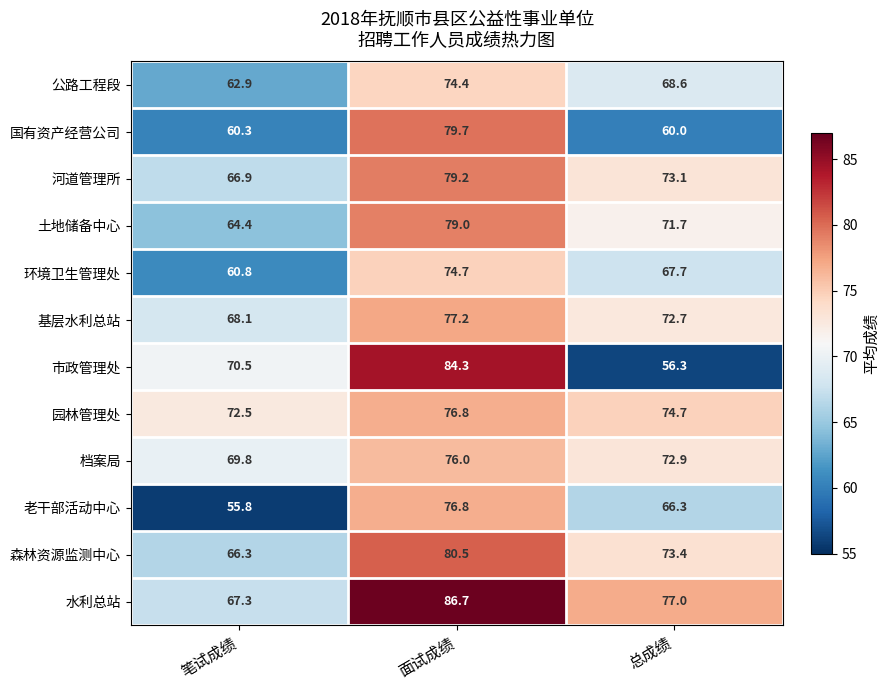

Which series has the largest total across all categories?

水利总站